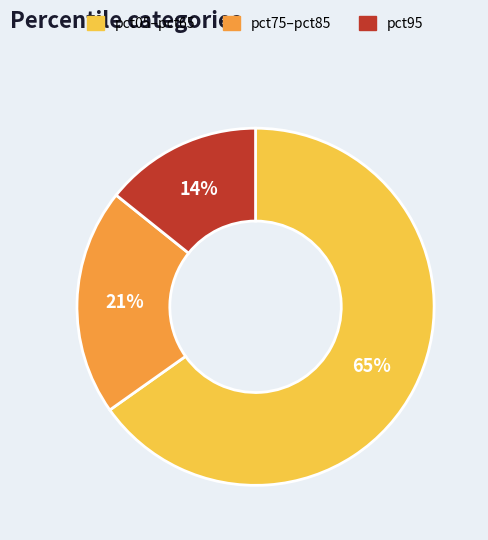

Is there a majority slice in this chart?

Yes